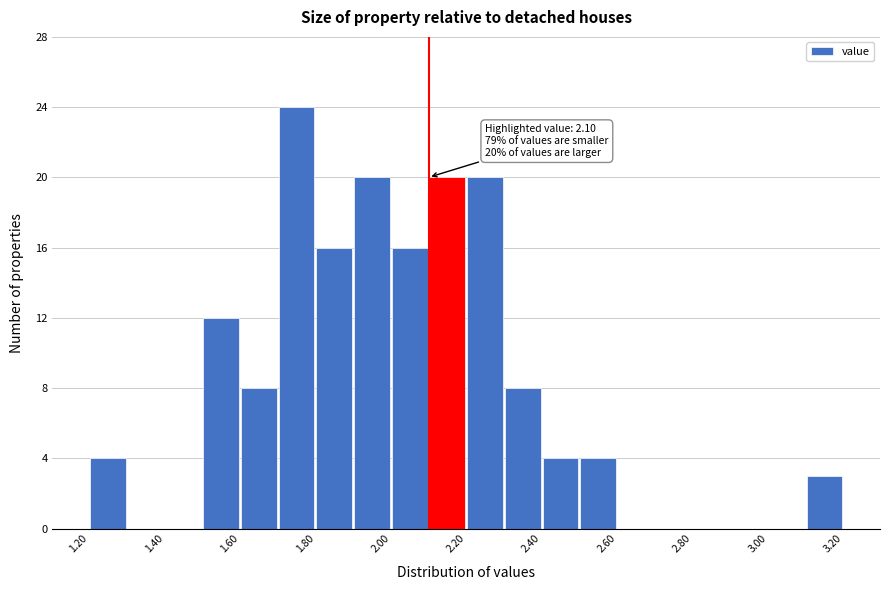

Over which range of the x-axis is the bar tallest?

1.7 to 1.8